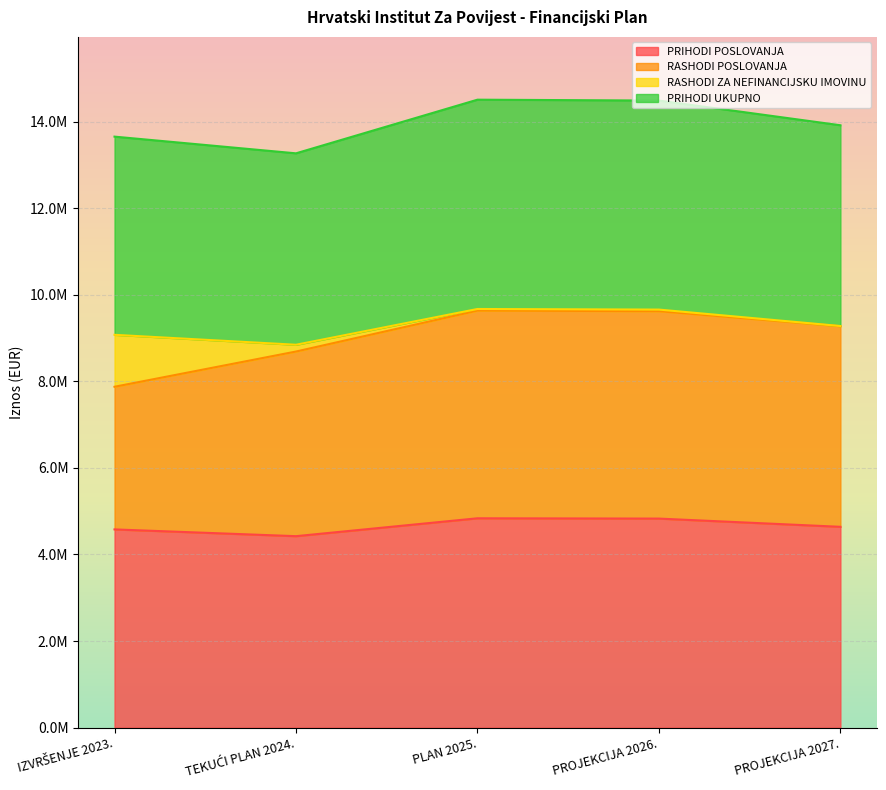

Where is RASHODI POSLOVANJA nearest to the value 8754466?

TEKUĆI PLAN 2024.